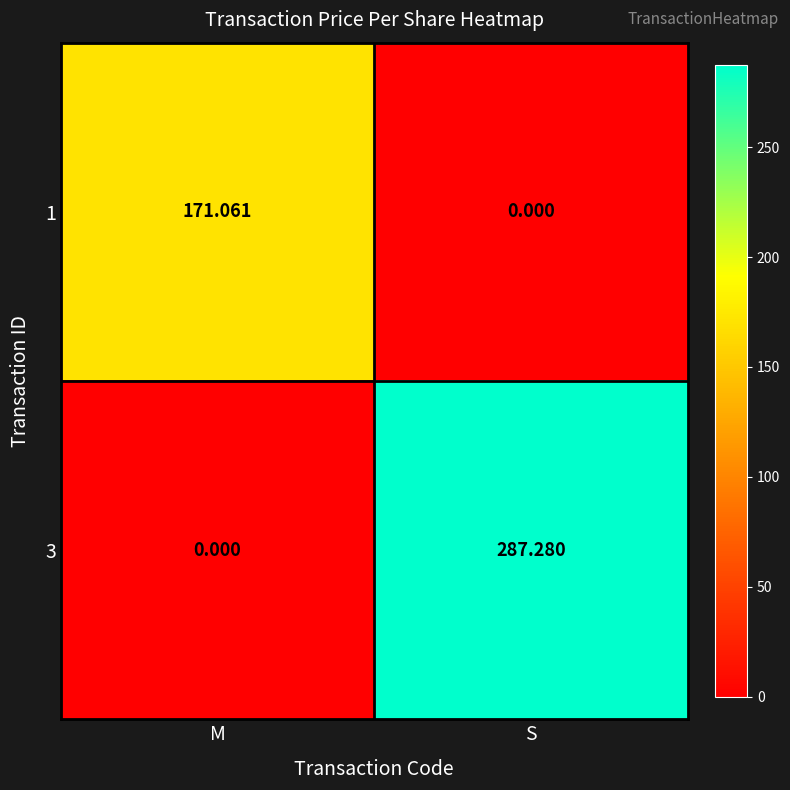

At which category does the chart reach its peak across all series?

S